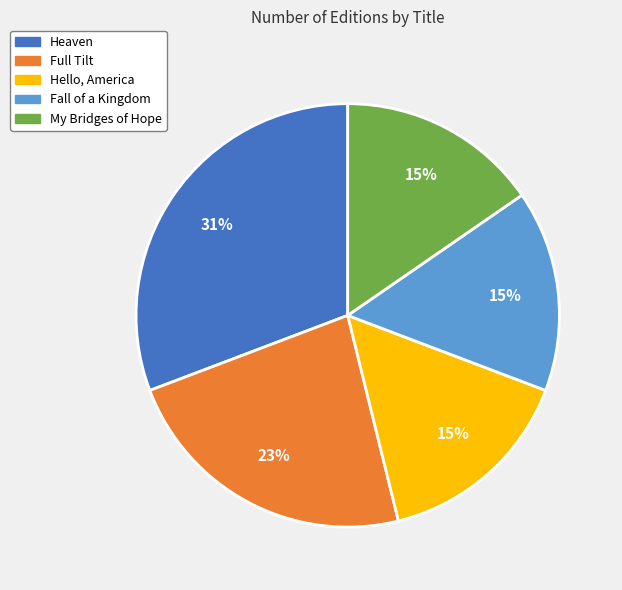

What percentage is the Hello, America slice, to the nearest percent?

15%